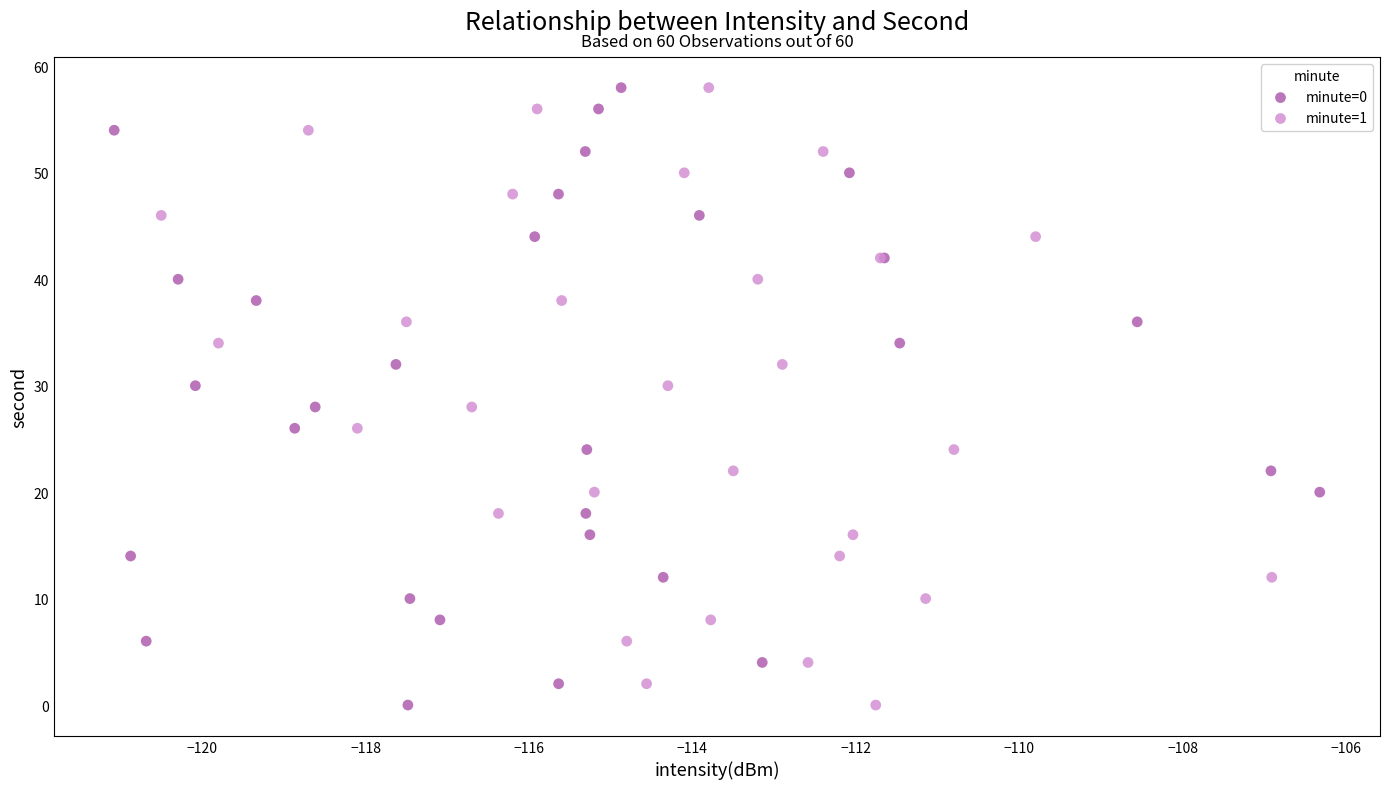

What are all the series names shown in the legend?

minute=0, minute=1